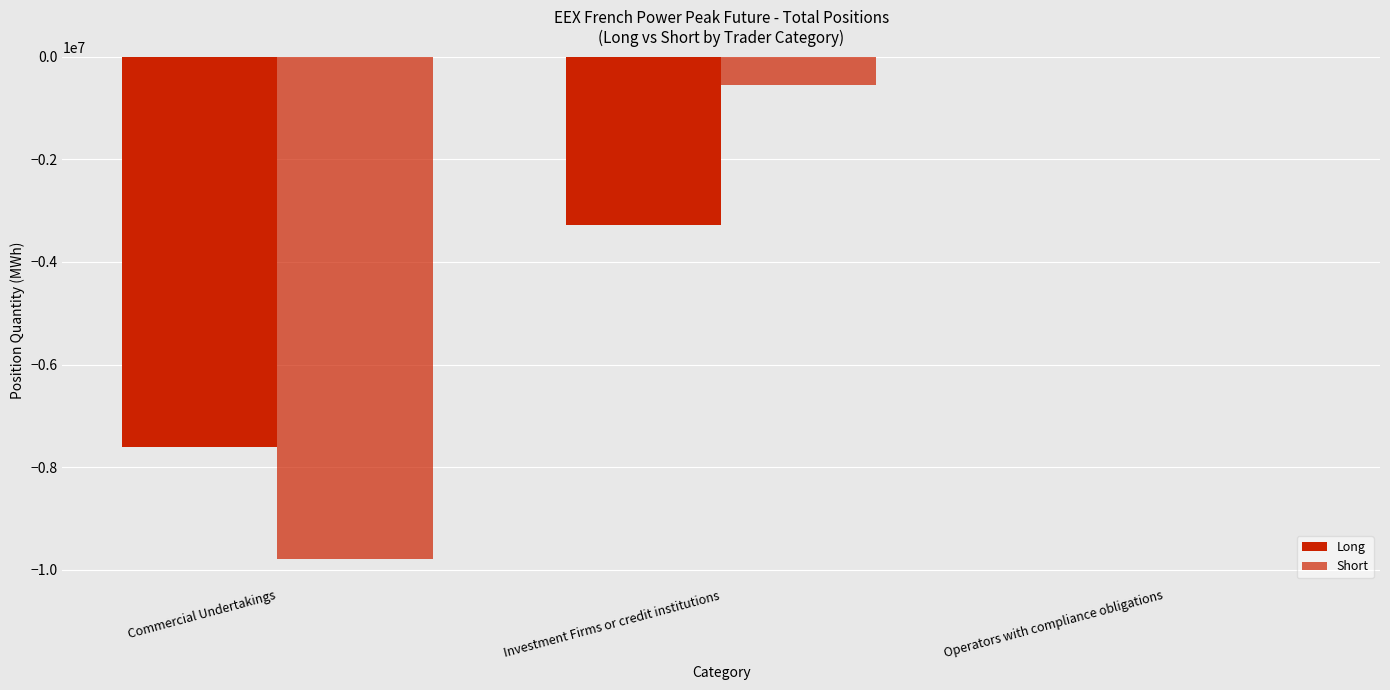

Which series has the largest range (max minus min)?

Short